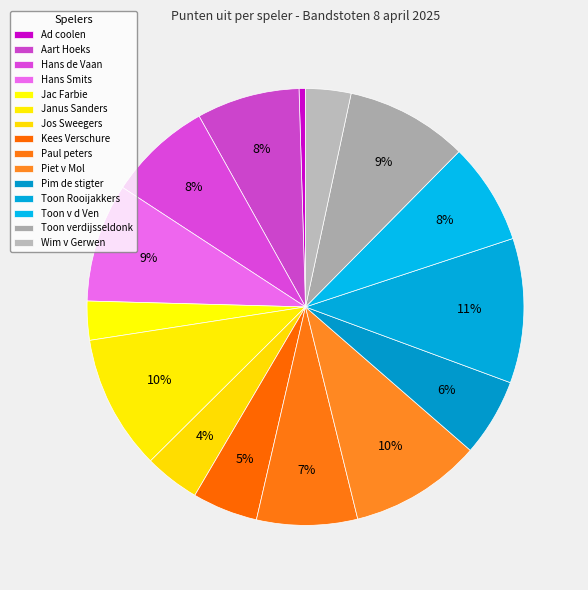

What portion of the pie excludes Hans de Vaan?

92.3%